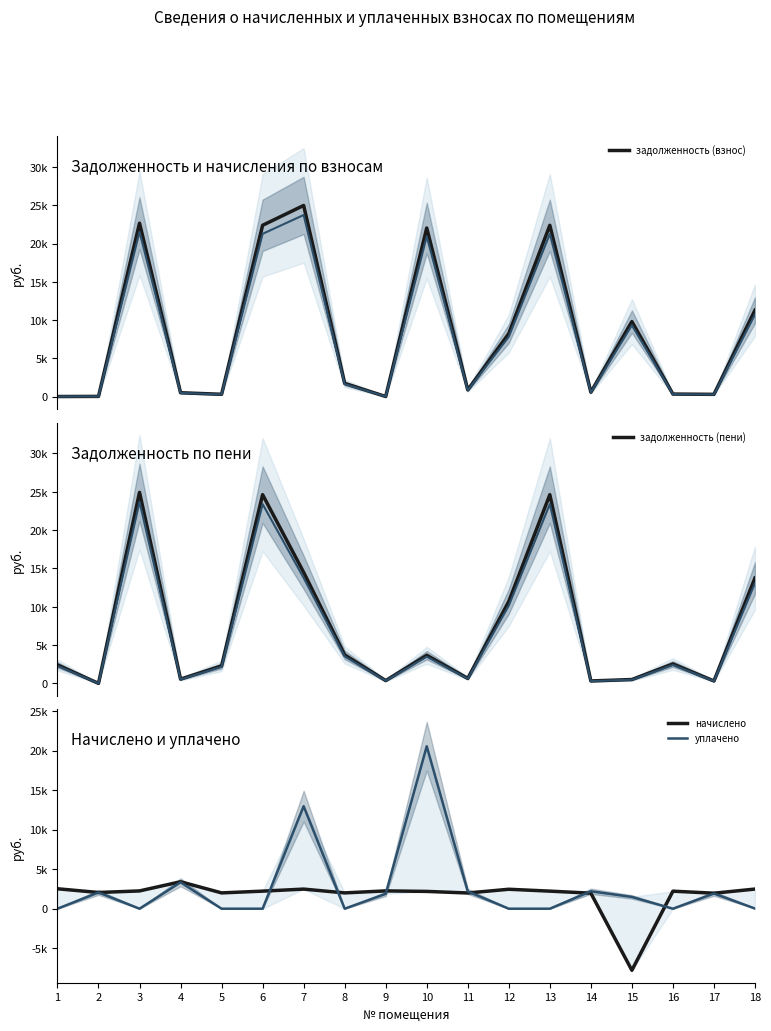

Reading left to right, what are all the values shown in this chart?

задолженность (взнос): 1=0.0	2=17.1	3=22669.2	4=495.9	5=290.9	6=22394.2	7=24987.1	8=1717.3	9=0.1	10=22040.6	11=867.9	12=8228.9	13=22394.2	14=571.5	15=9802.7	16=322.6	17=285.2	18=11285.9
задолженность (пени): 1=2421.1	2=10.5	3=24919.5	4=568.4	5=2291.6	6=24617.2	7=14493.0	8=3718.0	9=375.7	10=3675.4	11=663.9	12=10689.8	13=24617.2	14=327.6	15=515.2	16=2541.7	17=326.9	18=13747.4
начислено: 1=2523.3	2=2051.4	3=2250.3	4=3412.5	5=2000.7	6=2223.0	7=2480.4	8=2000.7	9=2254.2	10=2187.9	11=1989.0	12=2460.9	13=2223.0	14=1965.6	15=-7794.5	16=2219.1	17=1961.7	18=2484.3
уплачено: 1=0.0	2=2058.0	3=0.0	4=3340.0	5=0.0	6=0.0	7=12974.5	8=0.0	9=1878.6	10=20553.1	11=2193.0	12=0.0	13=0.0	14=2209.5	15=1493.0	16=0.0	17=1920.0	18=22.8